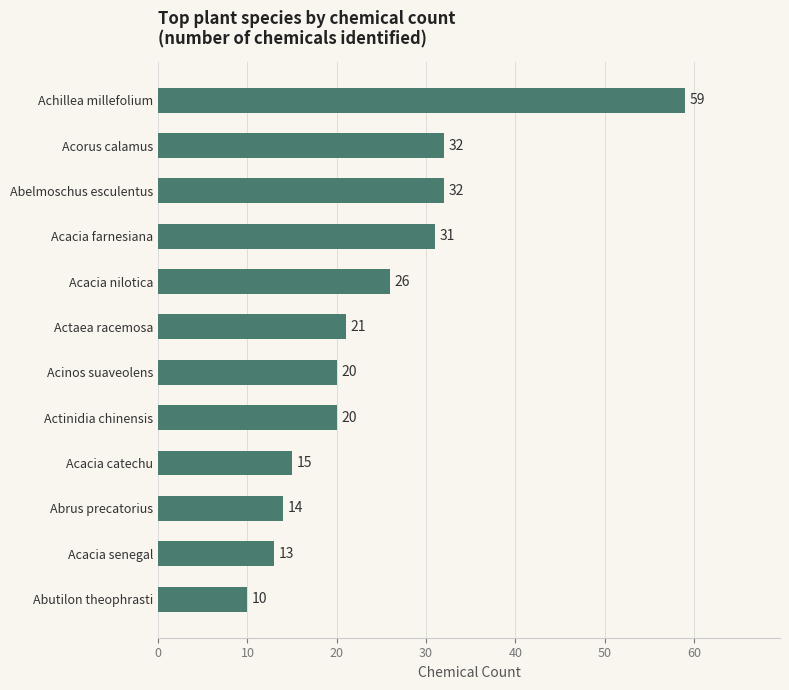

At which category does the chart reach its minimum across all series?

Abutilon theophrasti